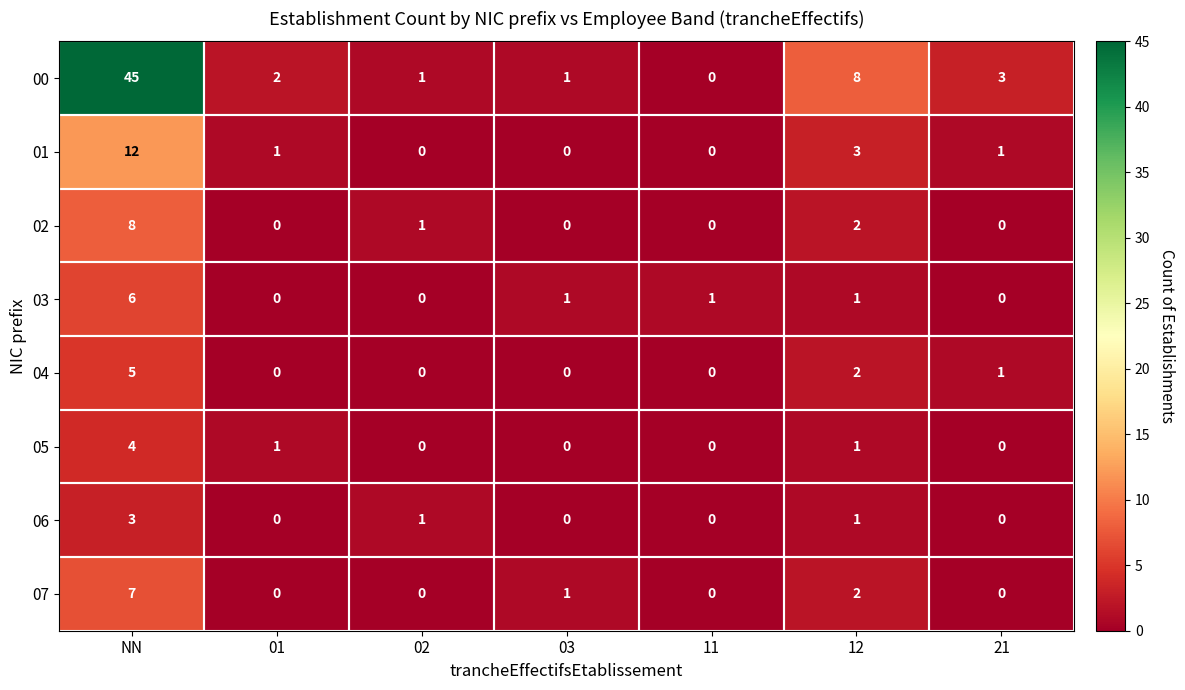

How many distinct data groups are displayed?

8